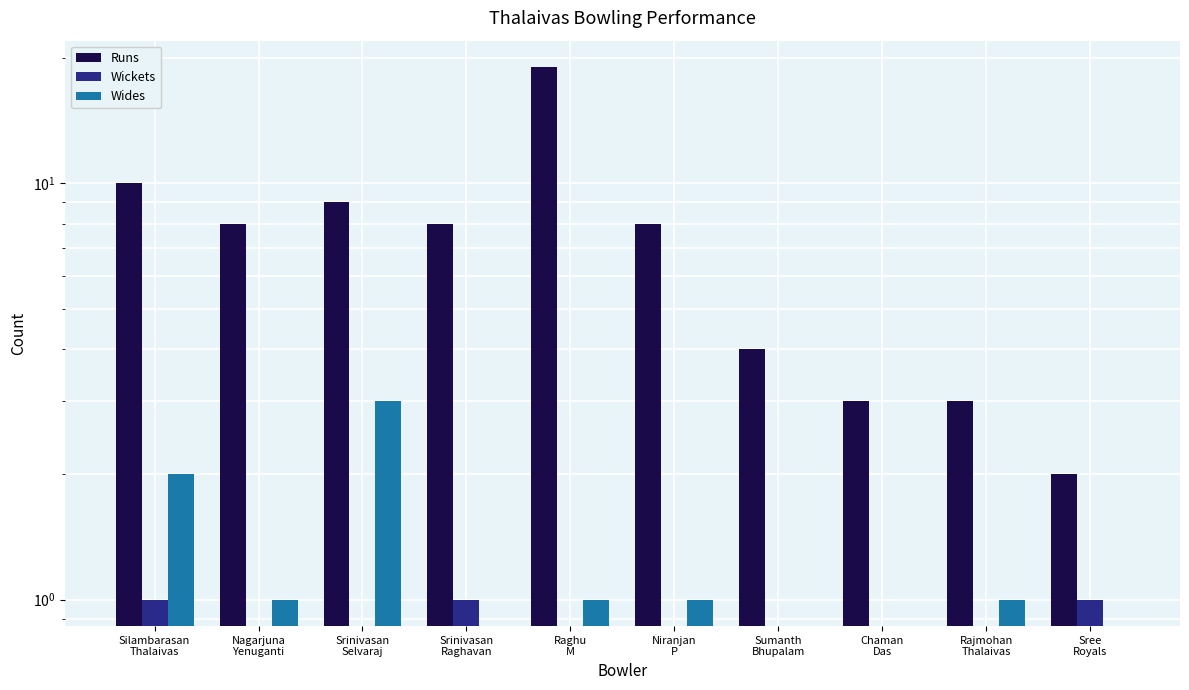

Rank the categories by Wides value from lowest to highest.

Srinivasan
Raghavan, Sumanth
Bhupalam, Chaman
Das, Sree
Royals, Nagarjuna
Yenuganti, Raghu
M, Niranjan
P, Rajmohan
Thalaivas, Silambarasan
Thalaivas, Srinivasan
Selvaraj